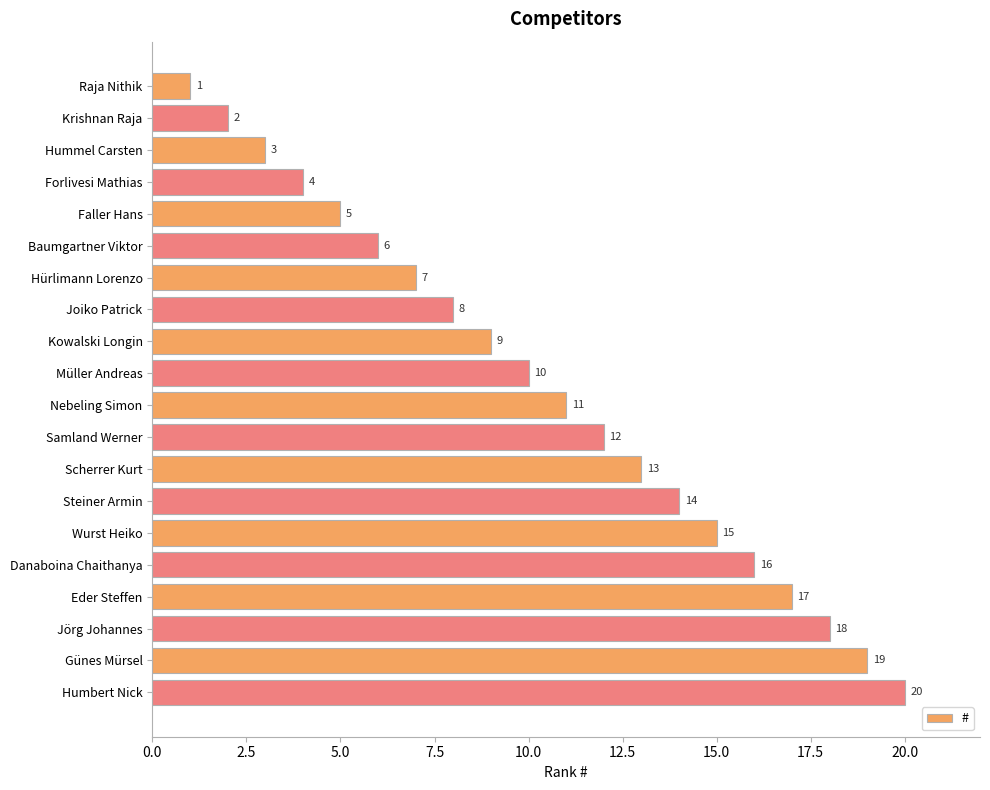

Does the chart contain stacked bars?

No